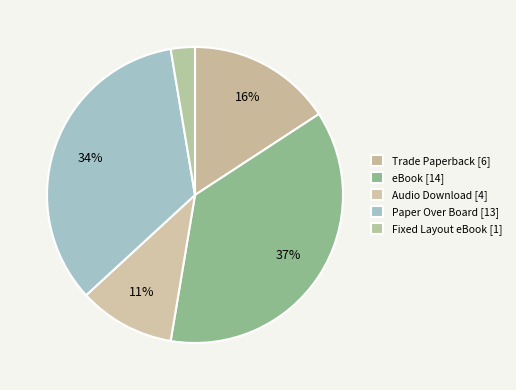

To the nearest percent, what portion does Fixed Layout eBook represent?

3%